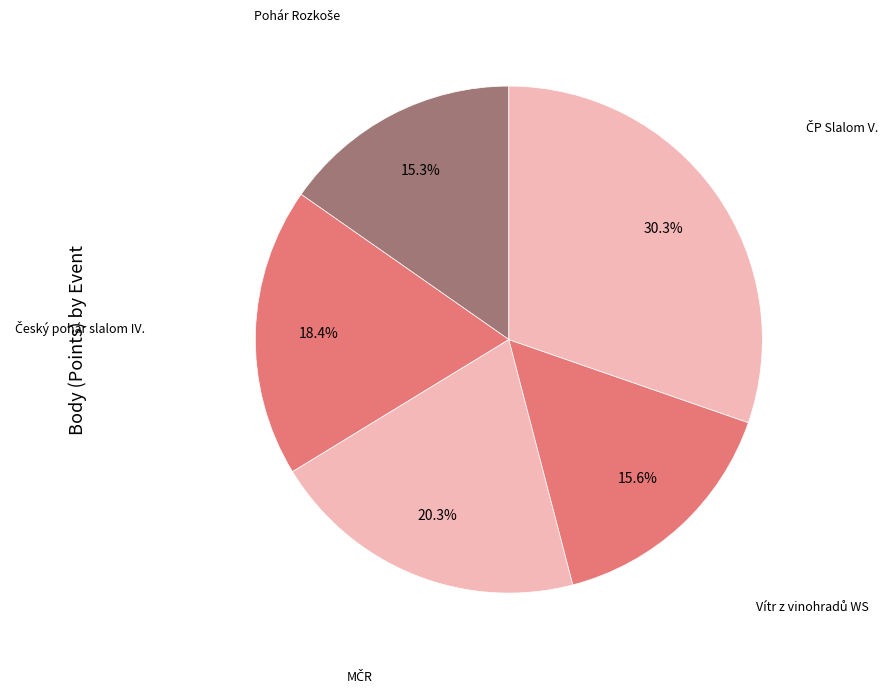

Is there any slice that represents more than half of the pie?

No